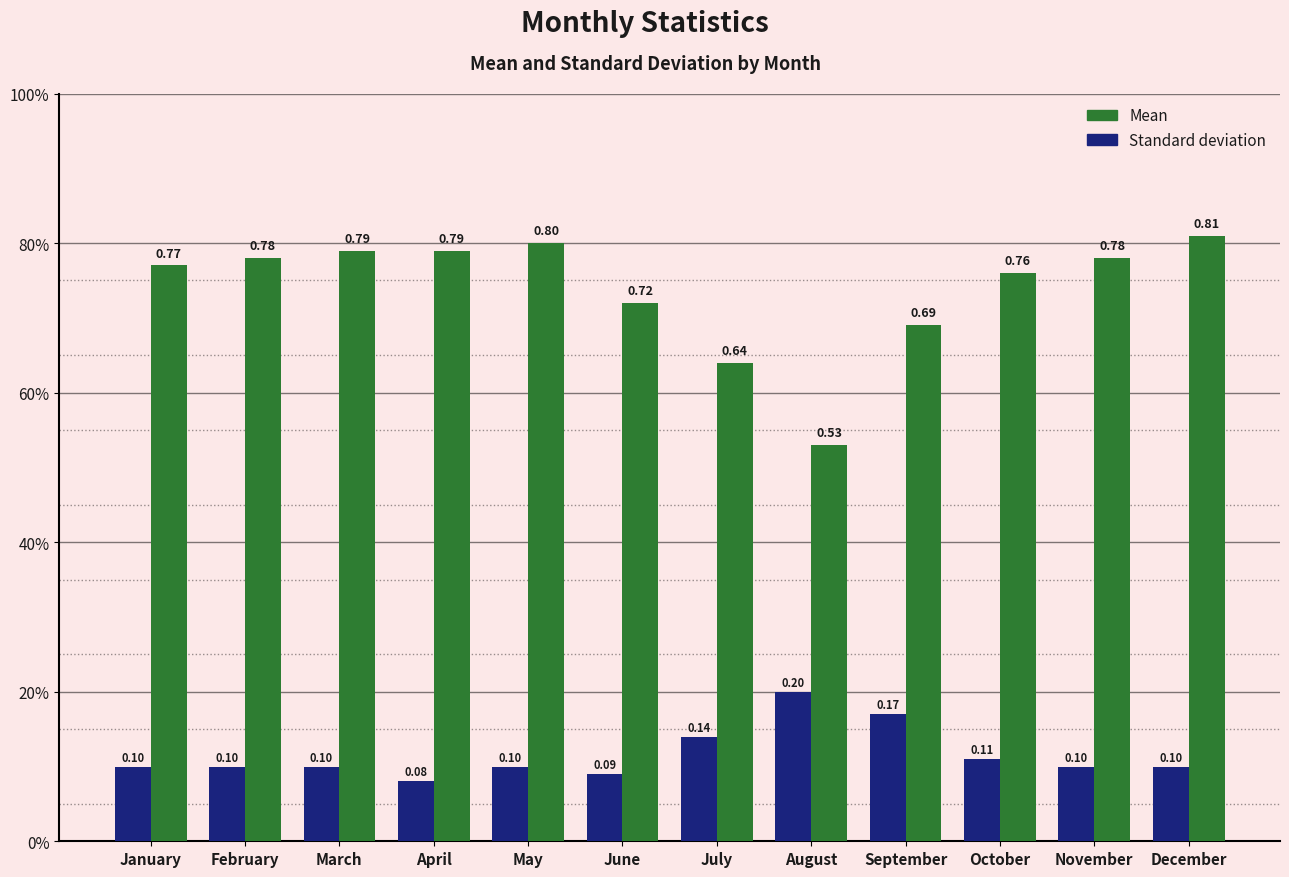

What is the difference between the highest and lowest values at February?

0.7